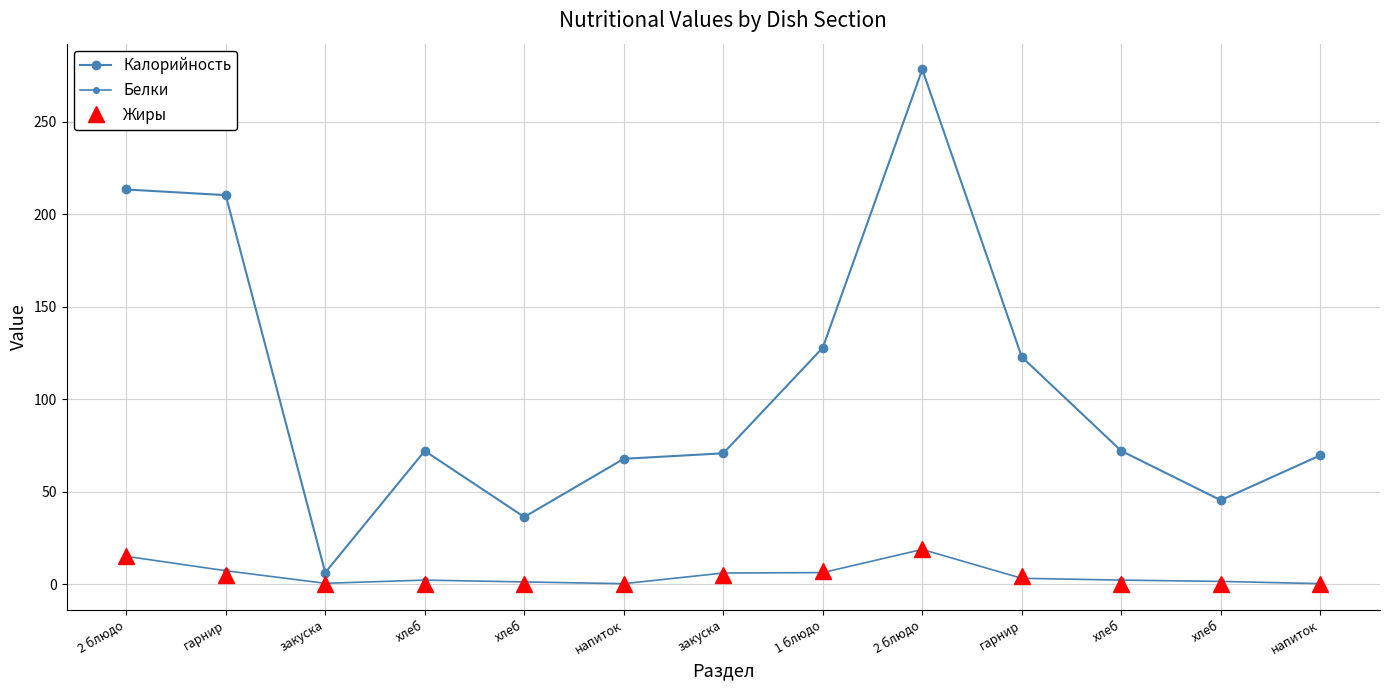

What is the difference between the highest and lowest values at напиток?

67.7